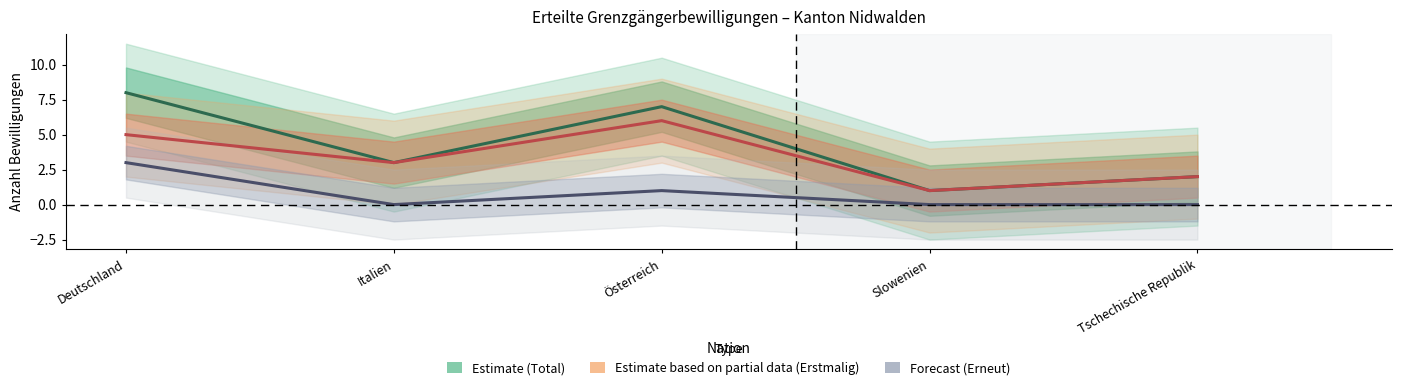

How many lines are shown in the chart?

3